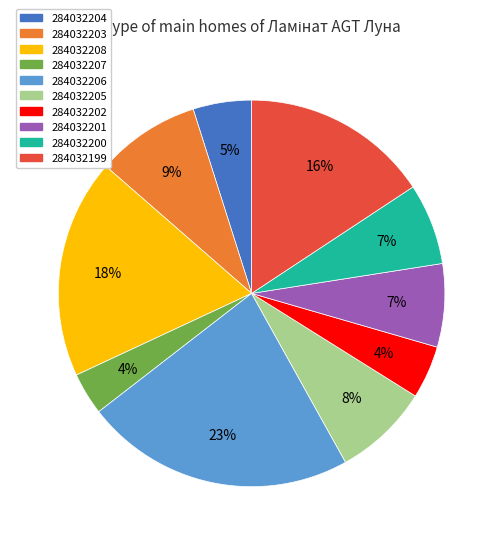

Count the number of slices in the pie.

10